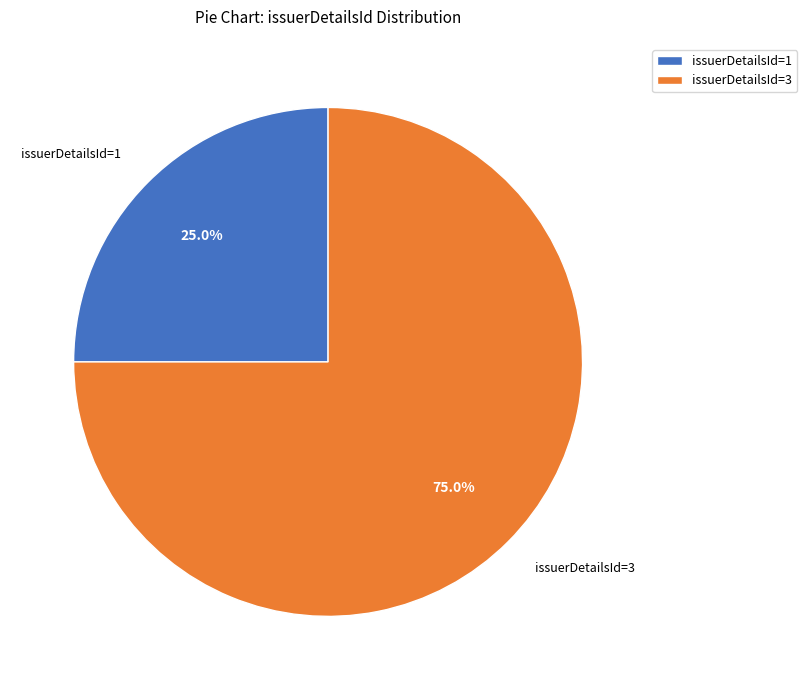

Which has a higher value, issuerDetailsId=3 or issuerDetailsId=1?

issuerDetailsId=3